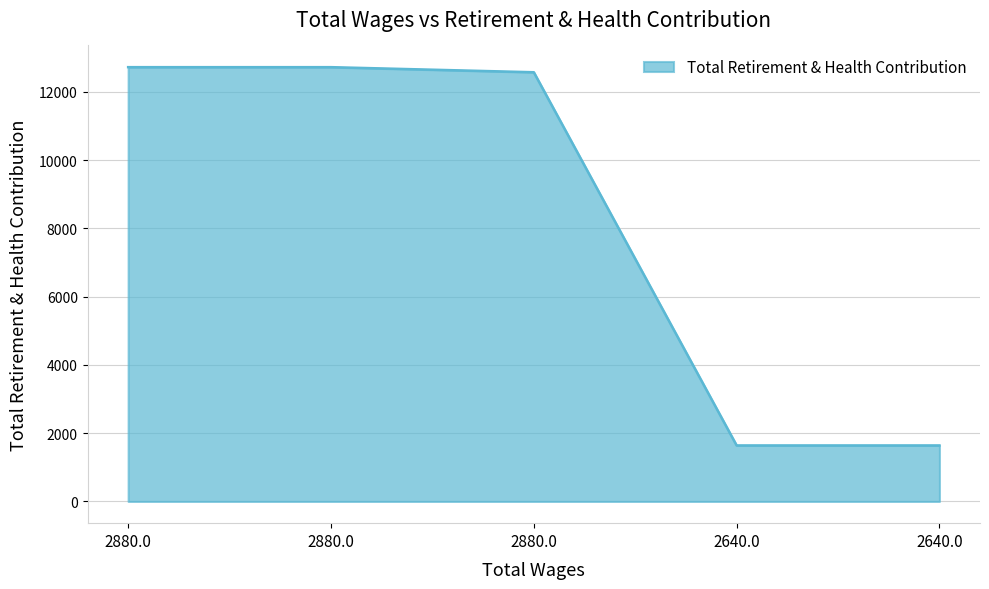

What is the smallest value displayed?

1641